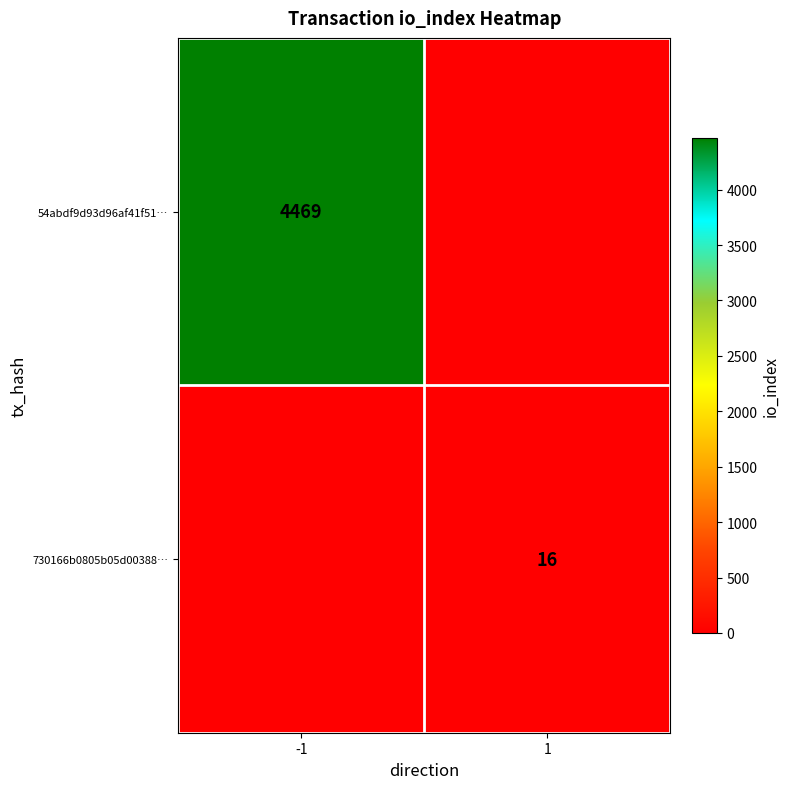

Which label corresponds to the largest value in the chart?

-1